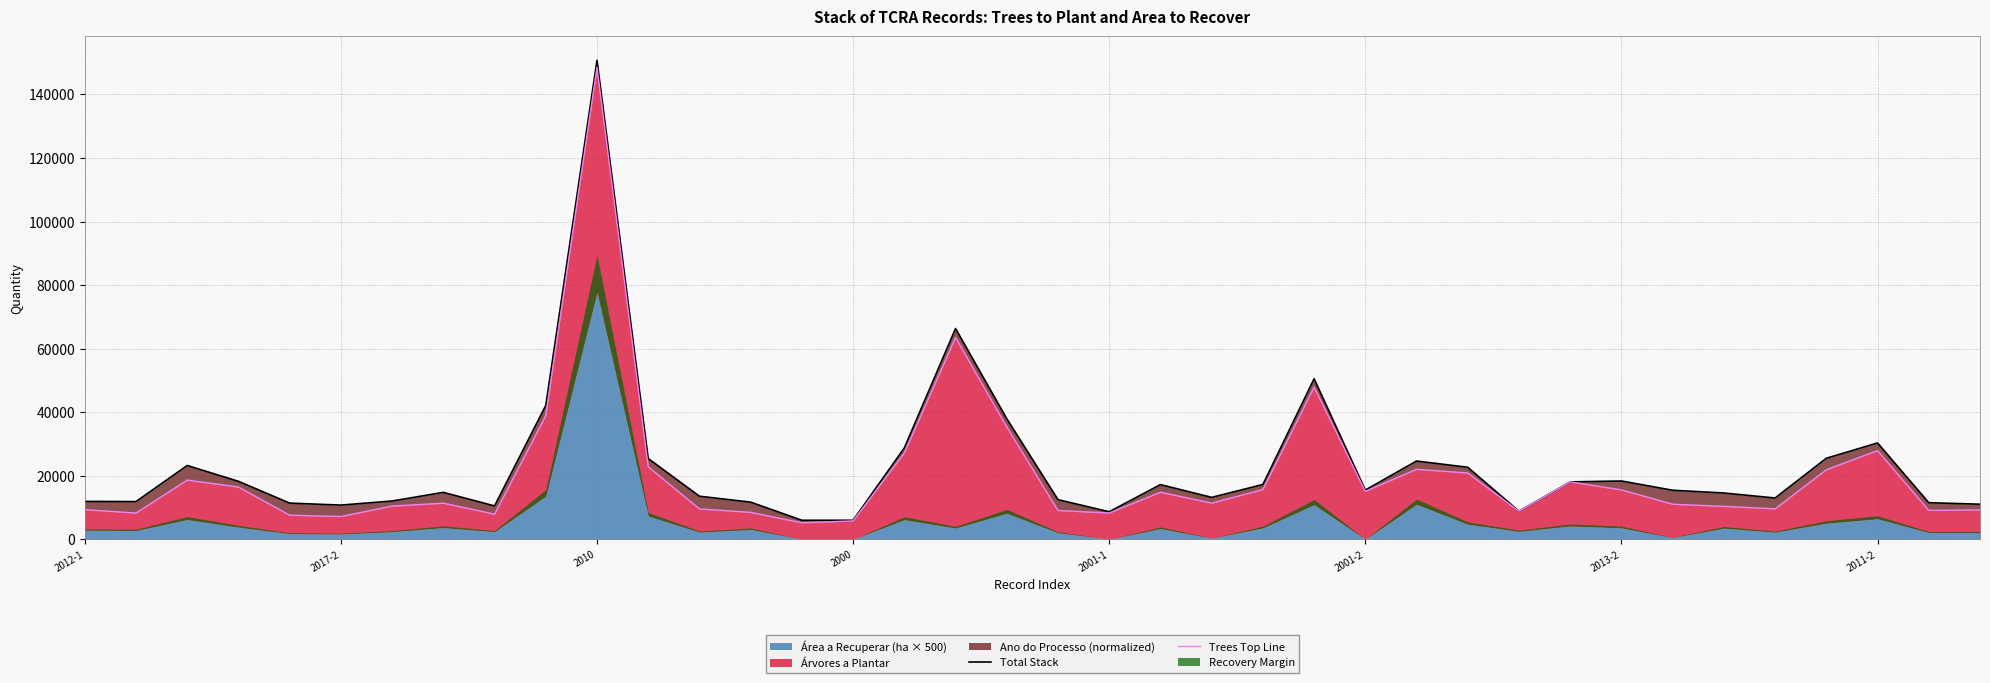

What is the label of the 22nd point from the right?

16